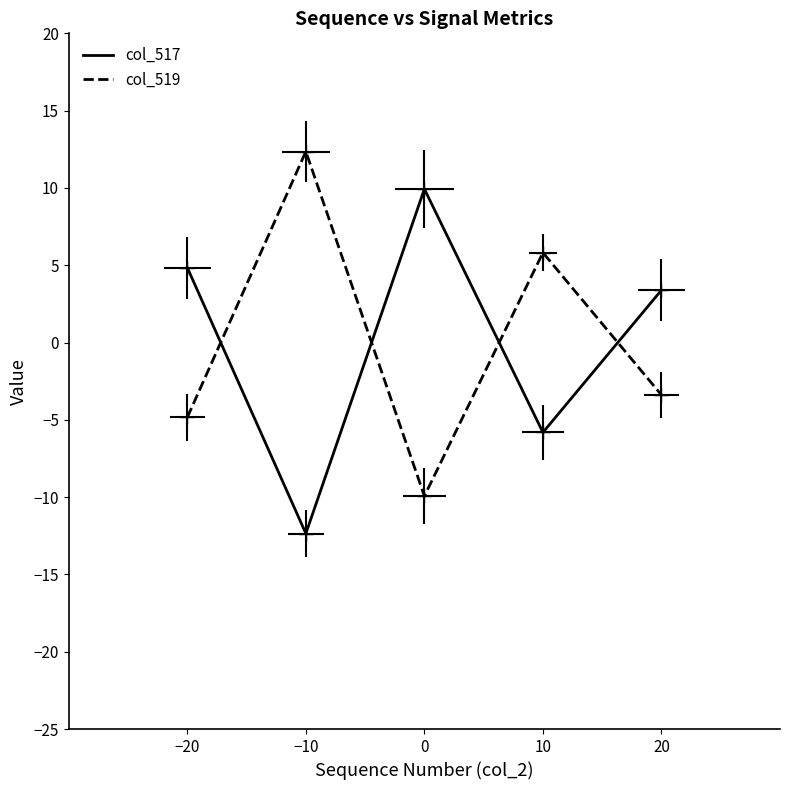

How many negative values does the col_517 series have?

2